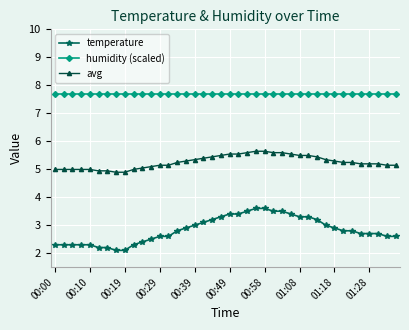

What are all the series names shown in the legend?

temperature, humidity (scaled), avg